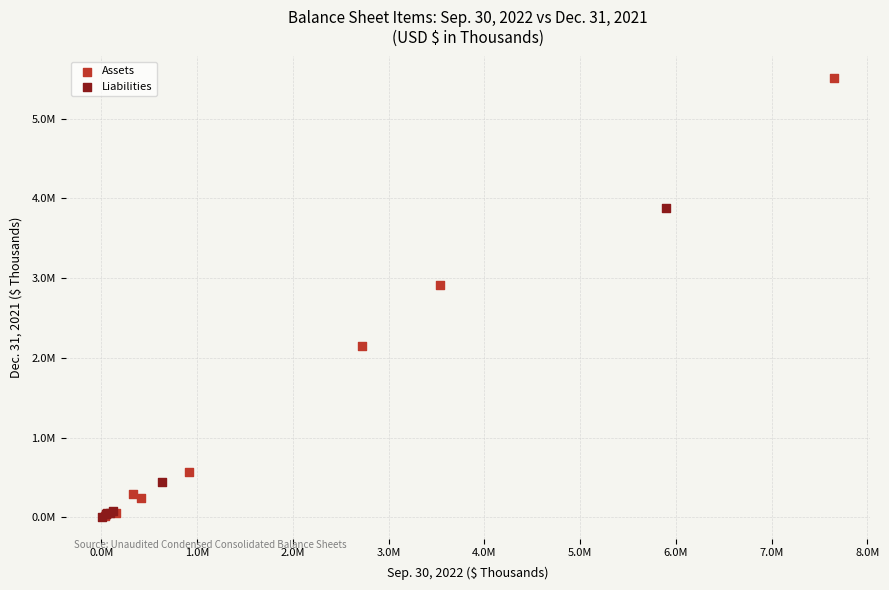

What are all the series names shown in the legend?

Assets, Liabilities